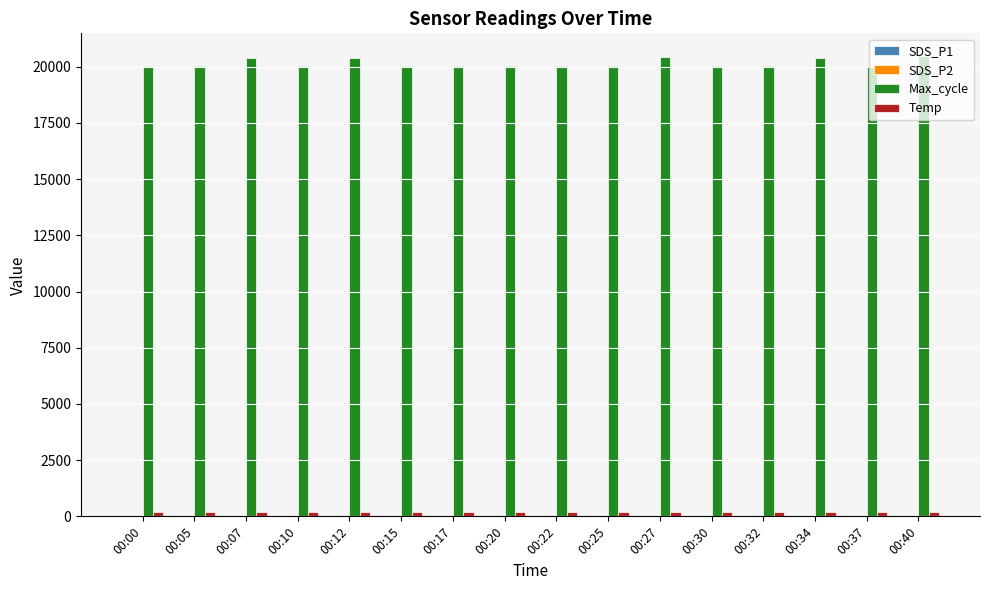

Which series has the largest total across all categories?

Max_cycle